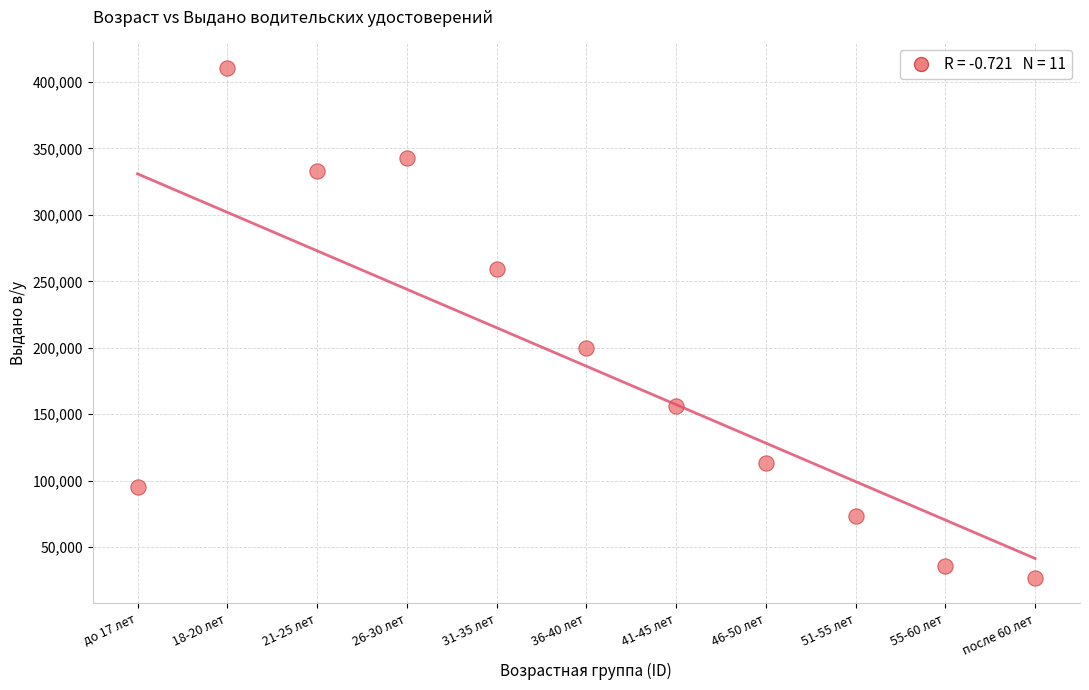

What is the average Y value?

186141